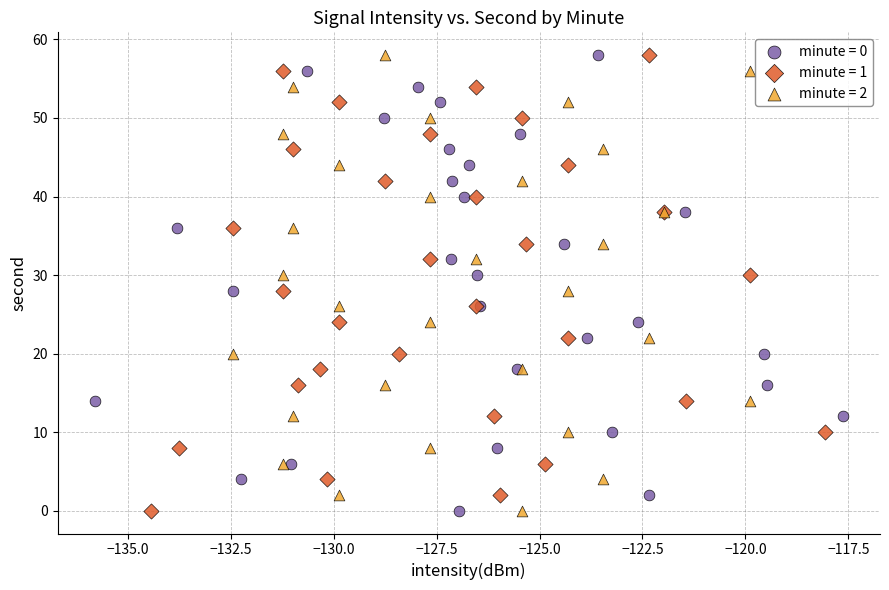

What are all the series names shown in the legend?

minute = 0, minute = 1, minute = 2